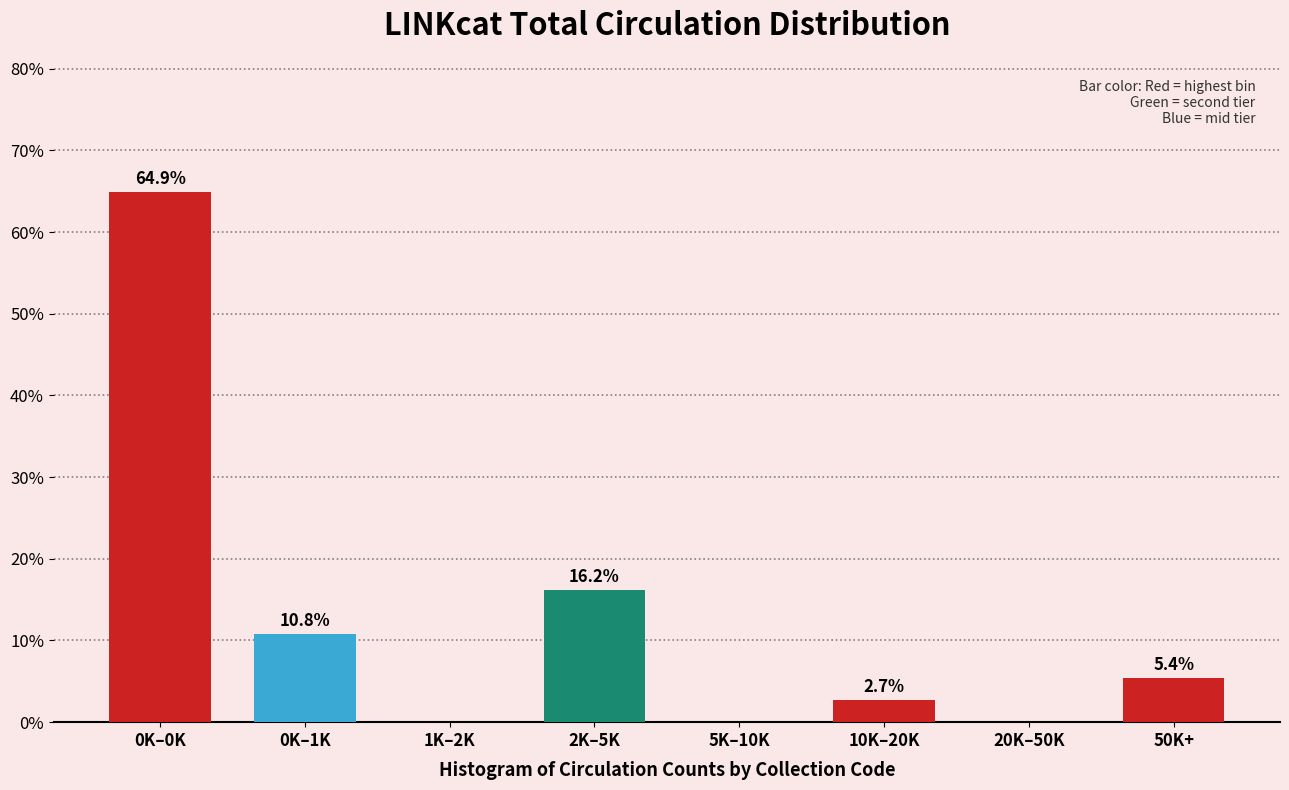

Reading right to left, what are all the values shown in this chart?

50K+=5.4	20K–50K=0.0	10K–20K=2.7	5K–10K=0.0	2K–5K=16.2	1K–2K=0.0	0K–1K=10.8	0K–0K=64.9